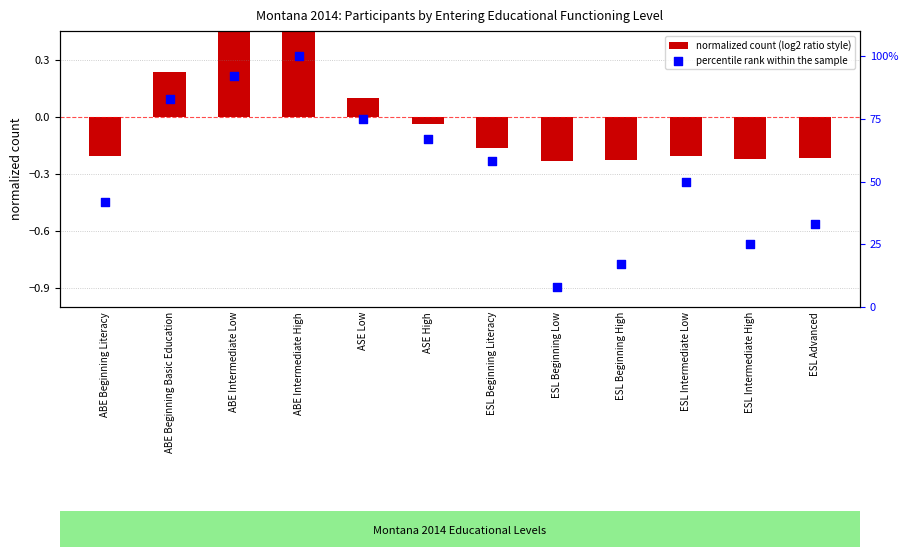

Which series has the widest spread of Y values?

percentile rank within the sample